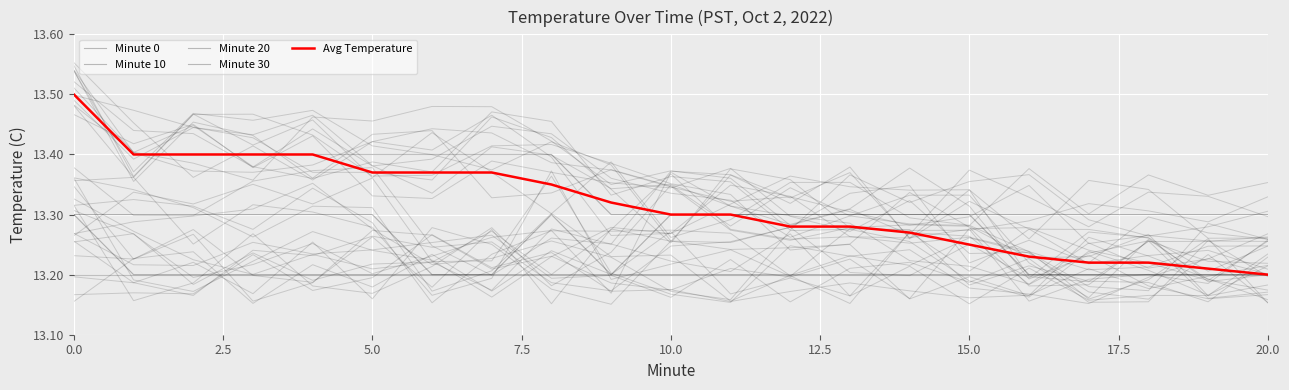

Count the Minute 20 values in the range 13 to 14.

21